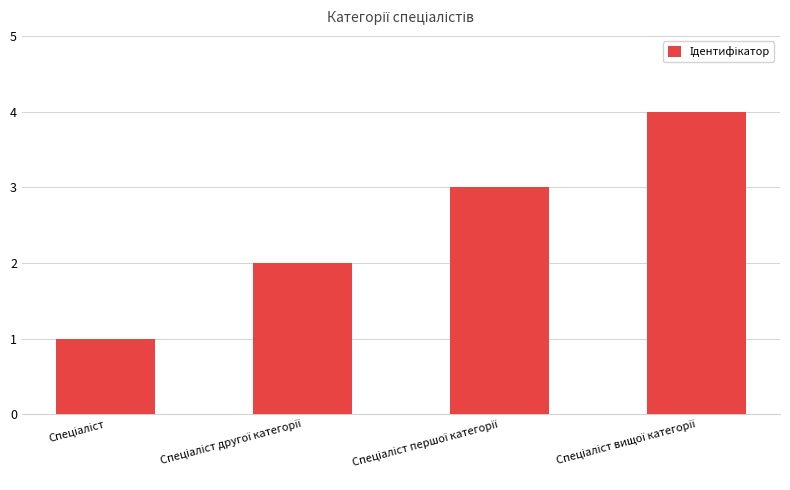

What is the difference between the maximum and minimum values?

3